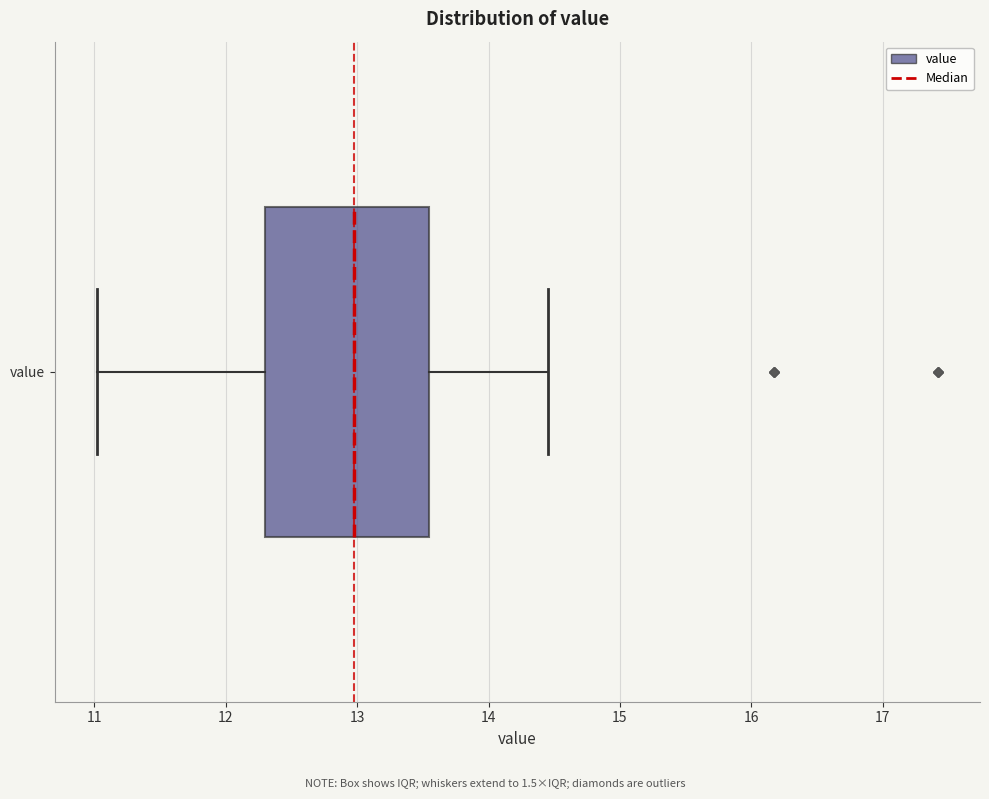

Read this box plot against the x-axis: the position of the median line, the range covered by the box, and the ends of both whiskers. The values are not printed on the chart, so give them approximately, as read against the axis.

median 13.0, box 12.3 to 13.6, whiskers 11.0 to 14.5